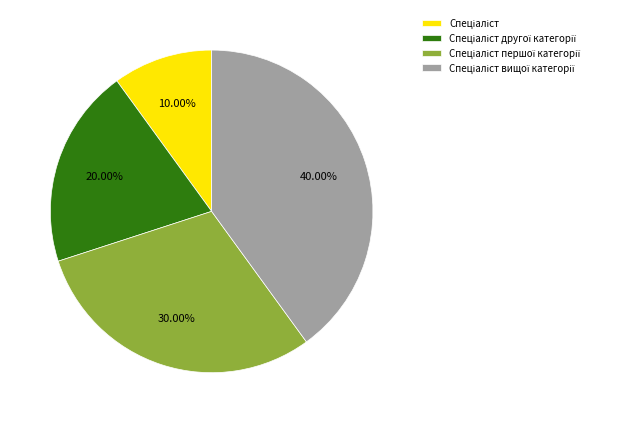

Is there any slice that represents more than half of the pie?

No